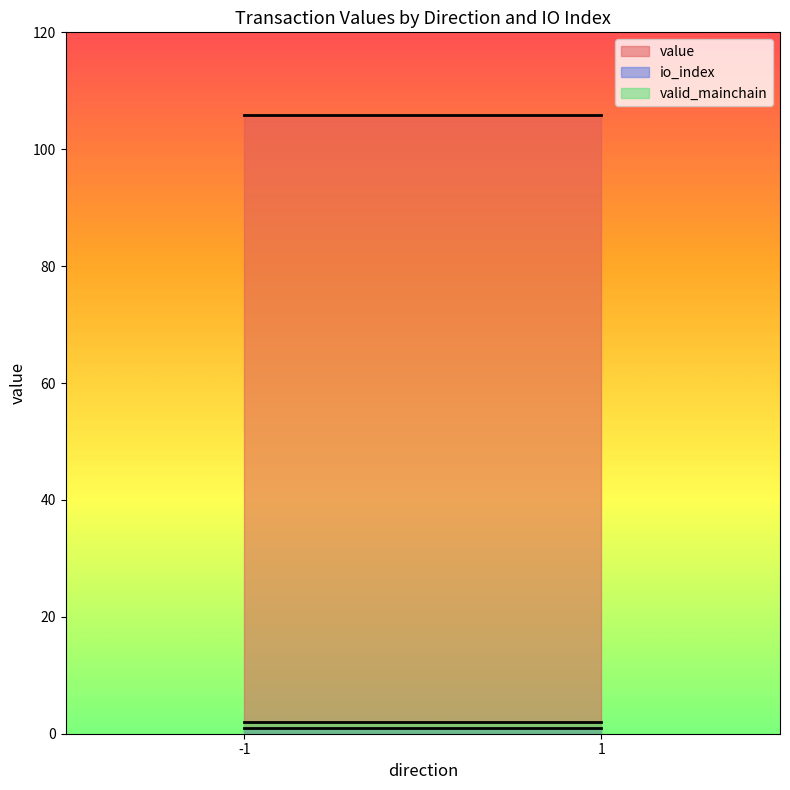

Reading left to right, extract all data points from this chart.

io_index: -1_0=0.0	-1_1=1.0	1_0=0.0	1_1=1.0
value: -1_0=0.0	-1_1=105.8	1_0=0.0	1_1=105.8
valid_mainchain: -1_0=1.0	-1_1=1.0	1_0=1.0	1_1=1.0